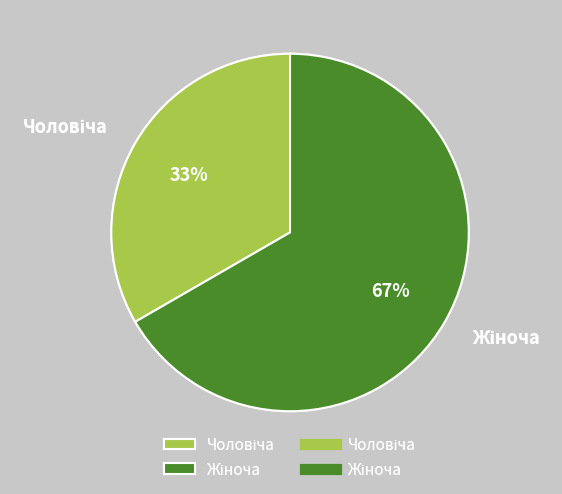

Count the number of slices in the pie.

2